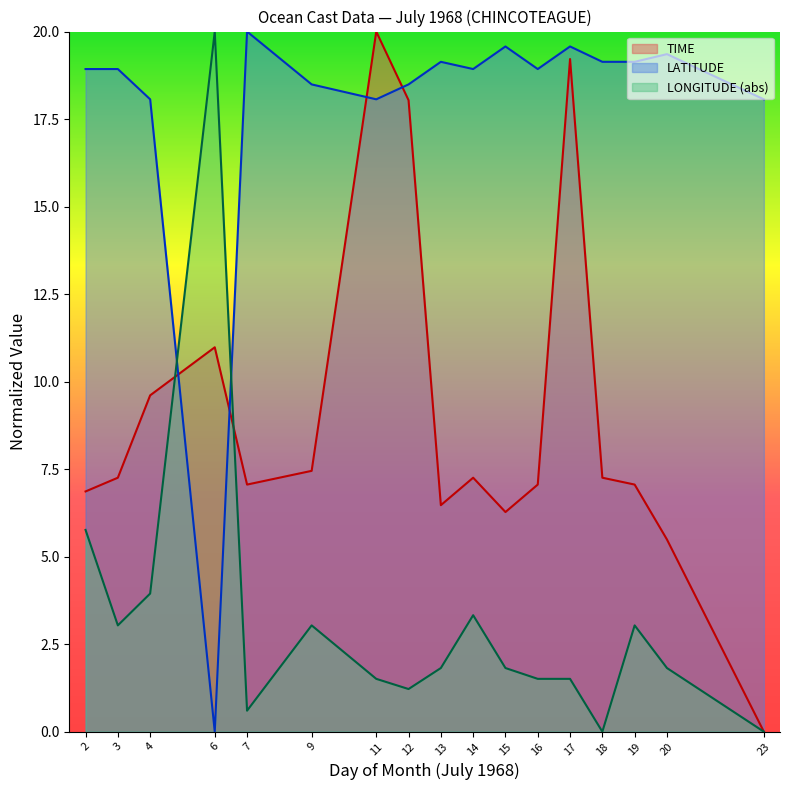

What is the value of the TIME point at the 11th from the left?

6.3